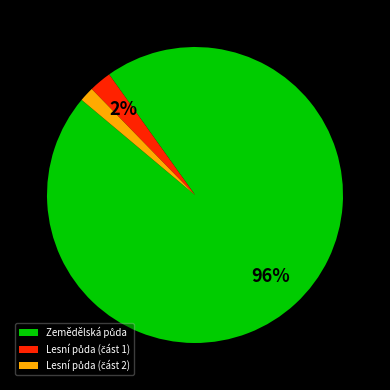

To the nearest percent, what is the average slice percentage?

33%